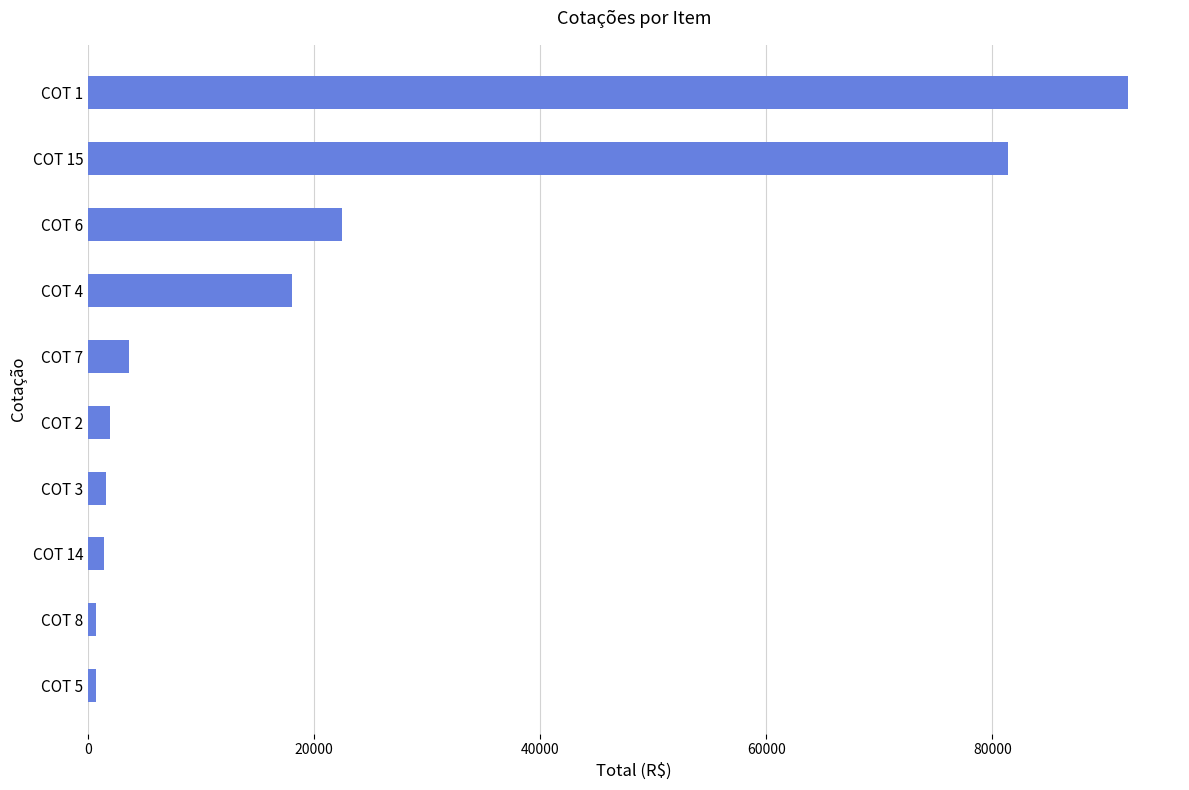

At which label is the value closest to 46373?

COT 6